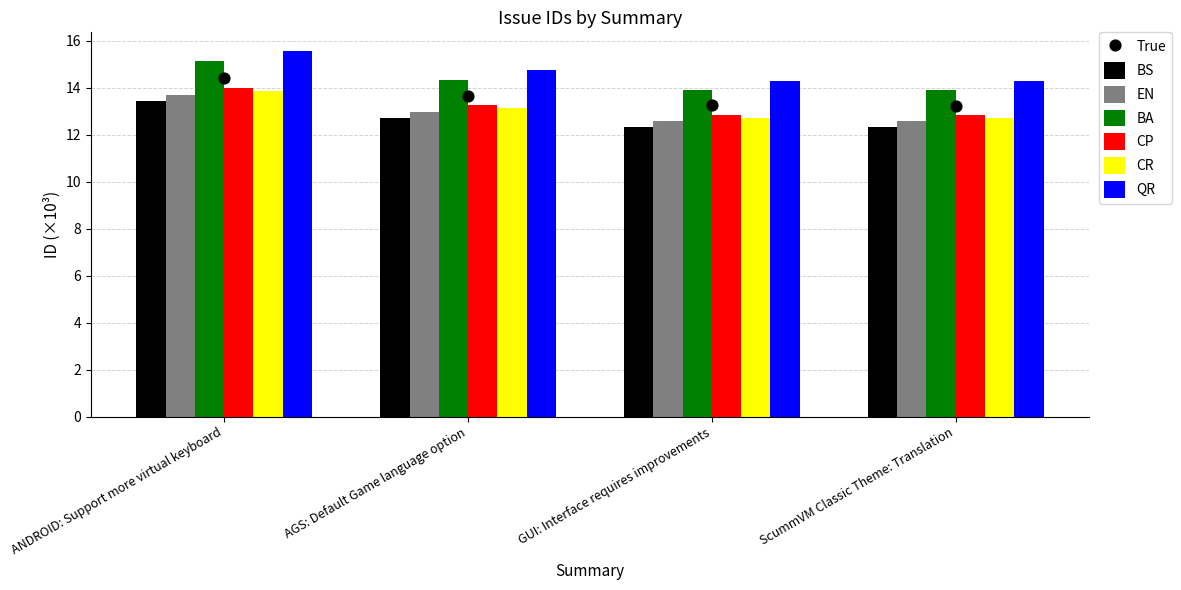

Approximately how many times larger is the value at ANDROID: Support more virtual keyboard compared to AGS: Default Game language option?

1.1